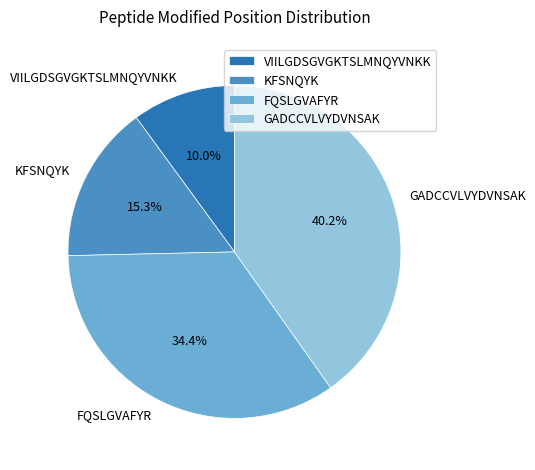

Does any single category account for the majority?

No